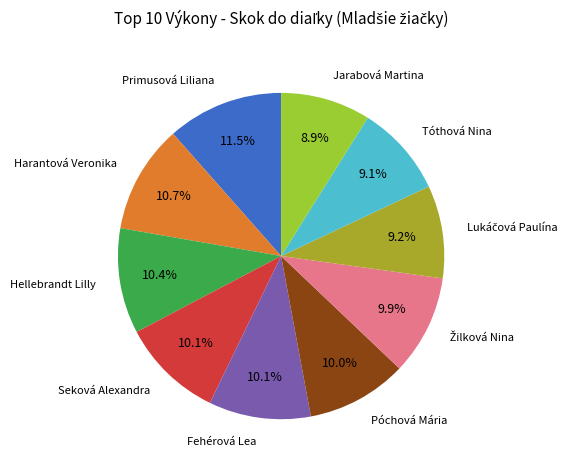

Does Seková Alexandra account for over 50% of the chart?

No